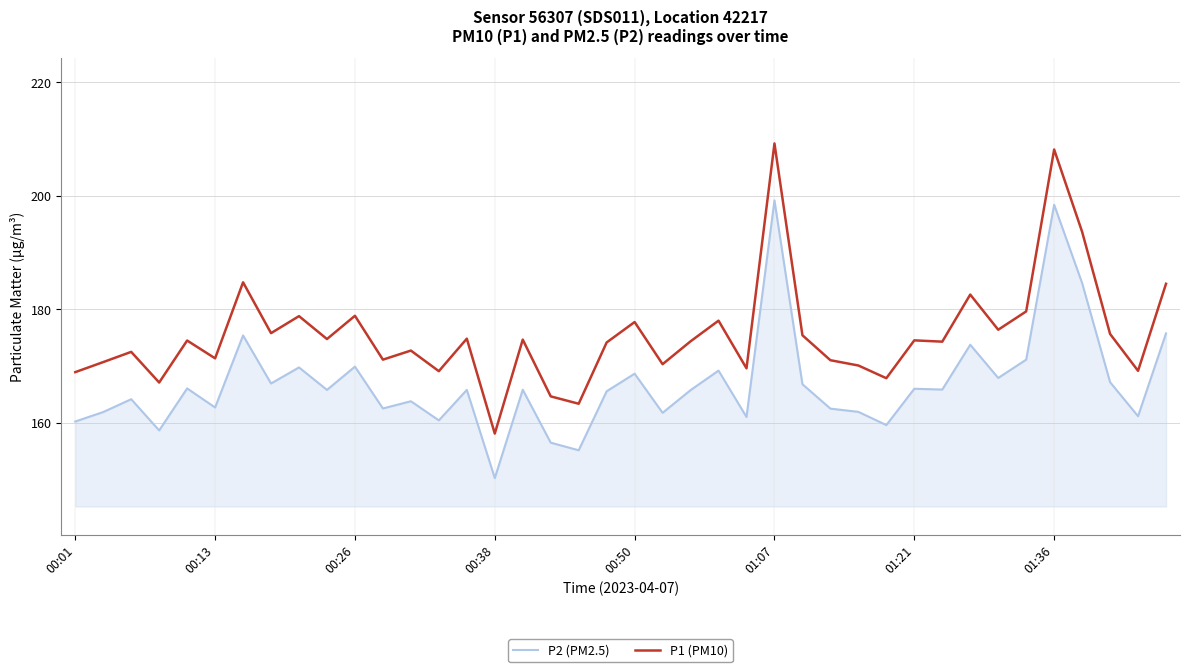

Which series has the largest total across all categories?

P1 (PM10)